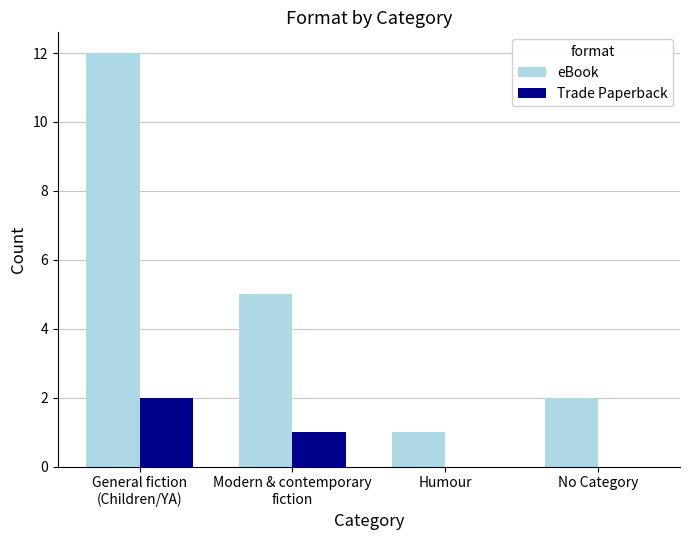

How many groups of bars are there?

4